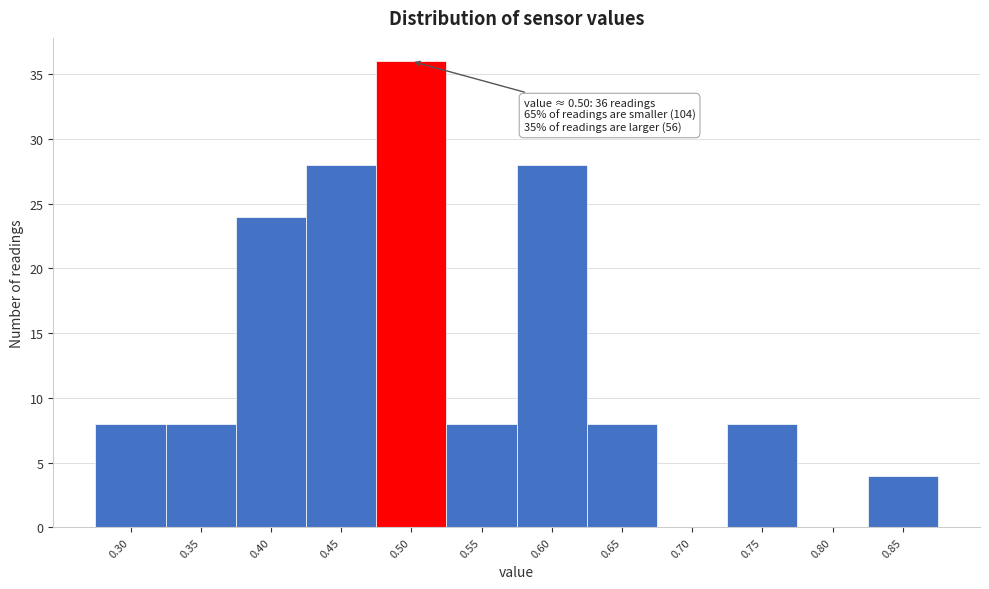

Which range on the x-axis has the tallest bar?

0.475 to 0.525